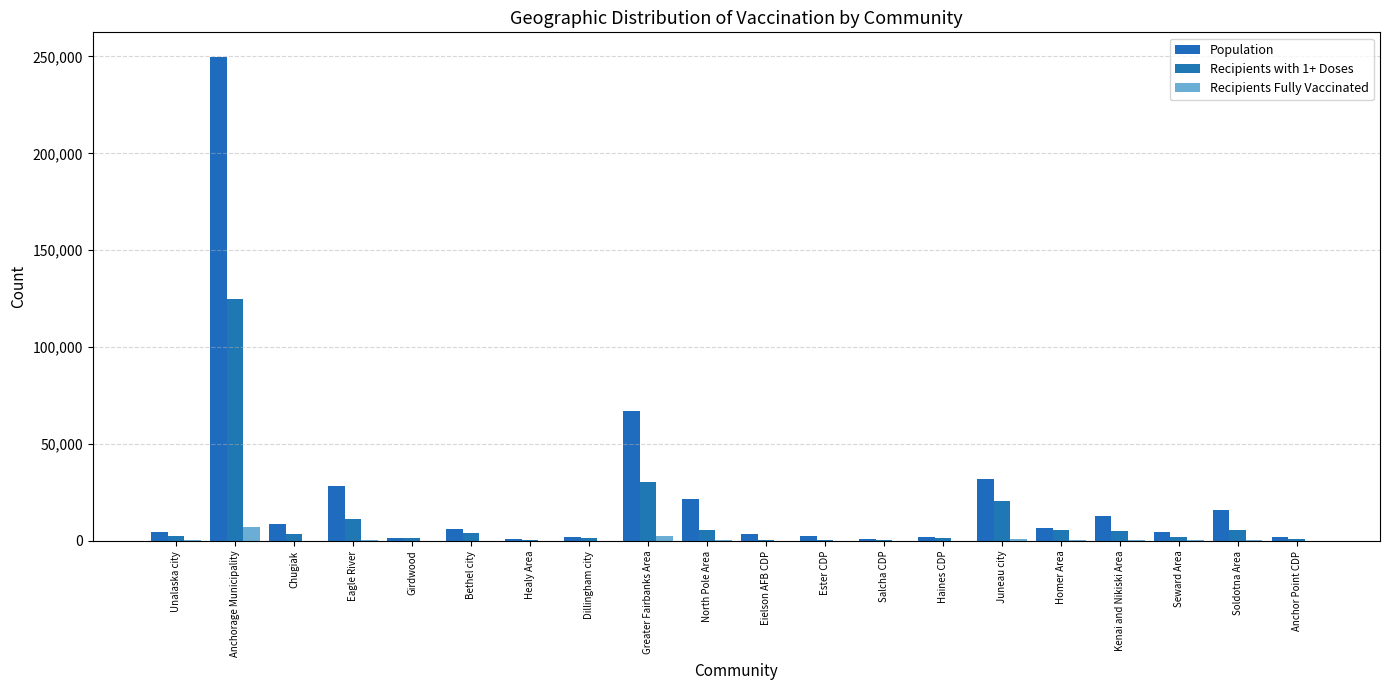

Are the bars horizontal?

No